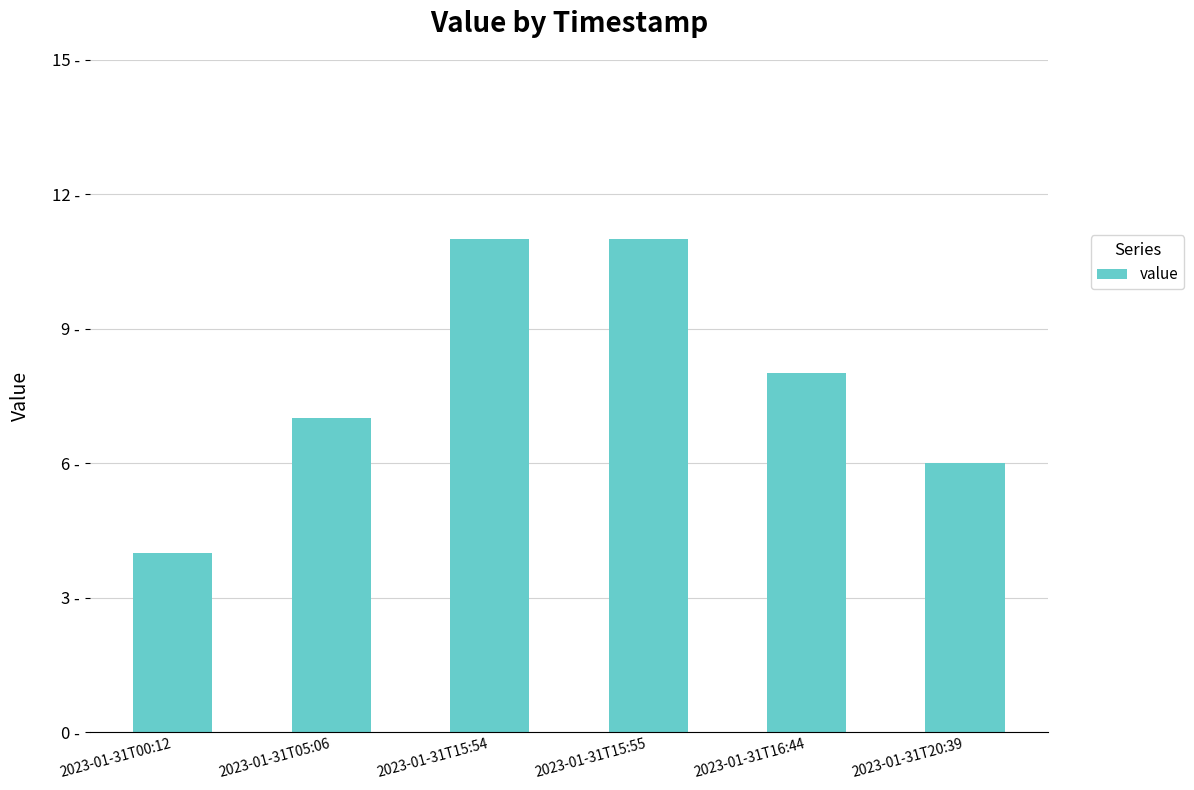

Are the bars horizontal?

No